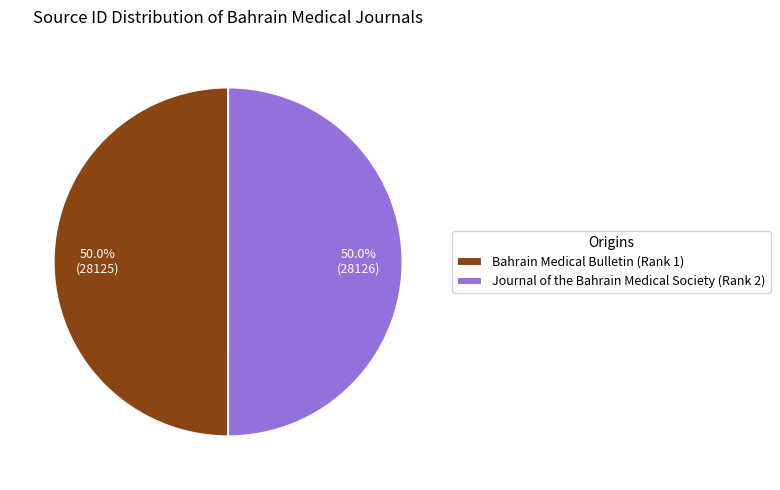

How many slices are in this pie chart?

2